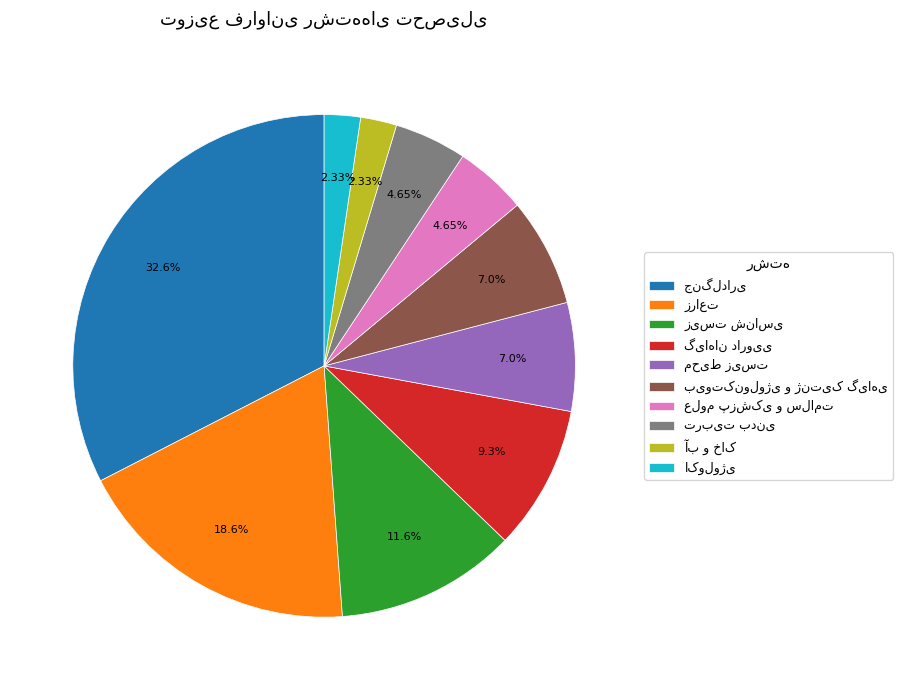

Is there a majority slice in this chart?

No